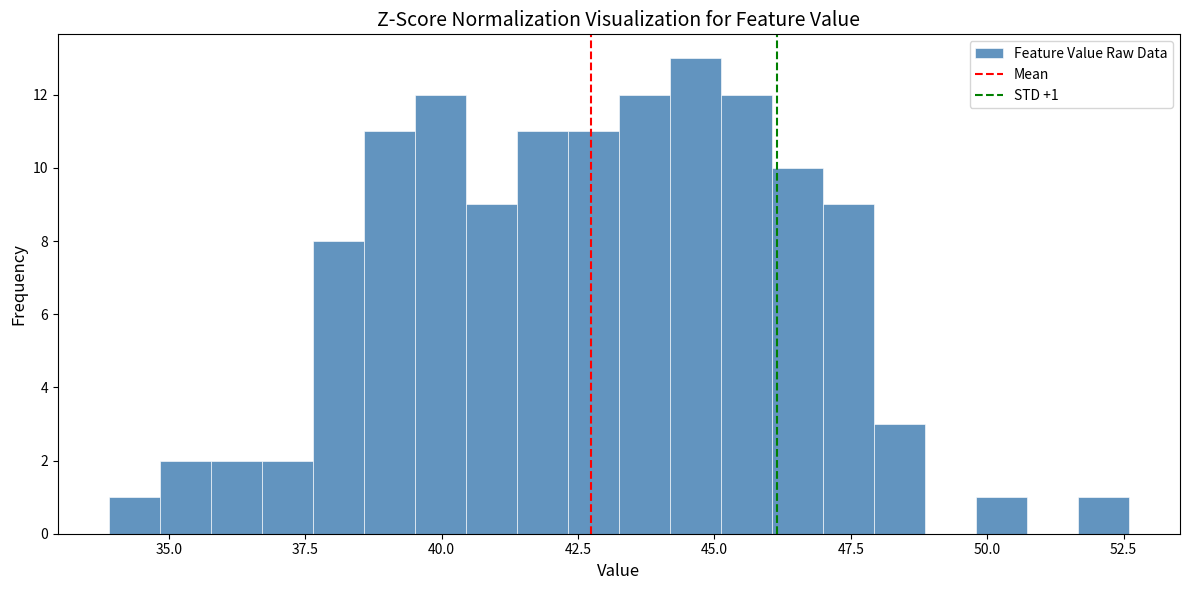

Around what value on the x-axis is the tallest bar? Give the approximate position of its centre, as read against the axis.

44.5